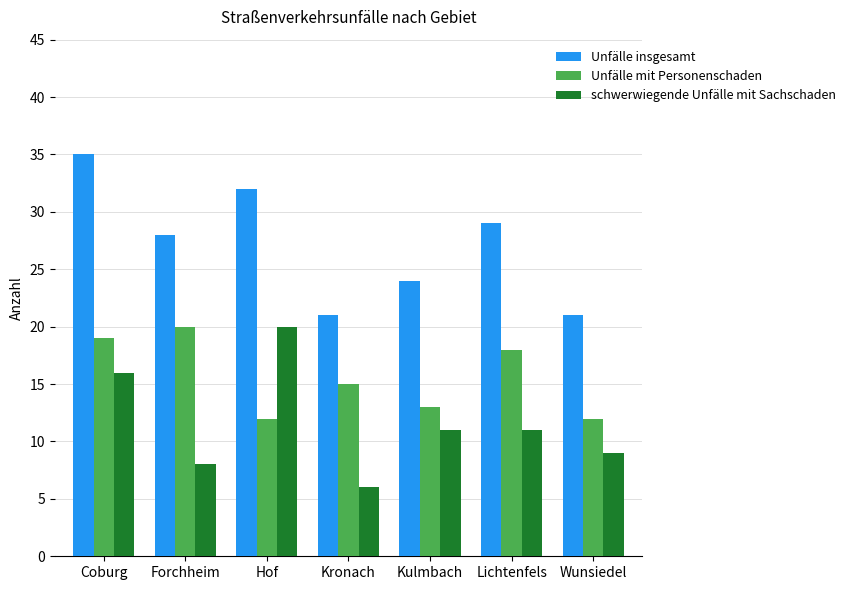

What is the approximate value of Unfälle insgesamt at Kulmbach, to the nearest 10?

20